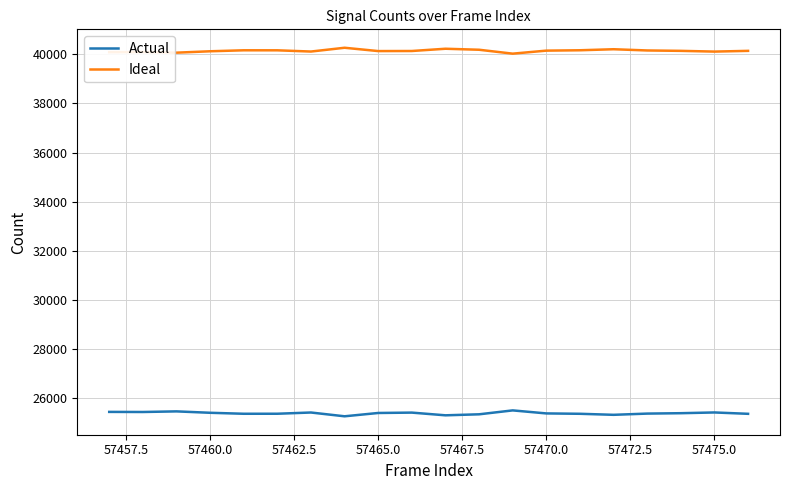

True or false: Ideal and Actual cross at least once.

False